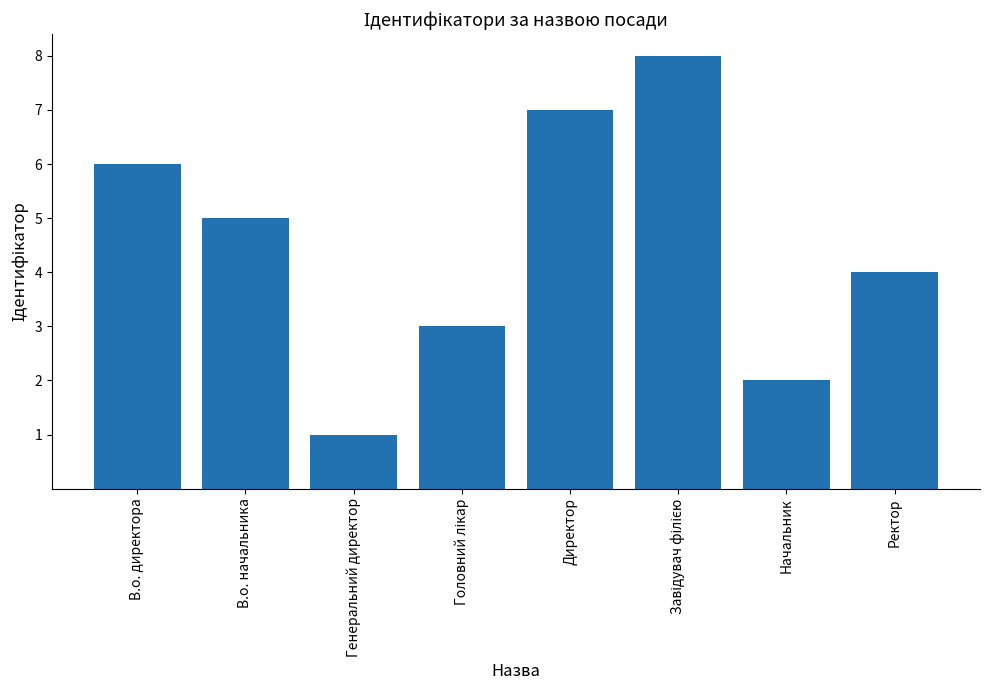

What is the change in value from В.о. начальника to Начальник?

-3